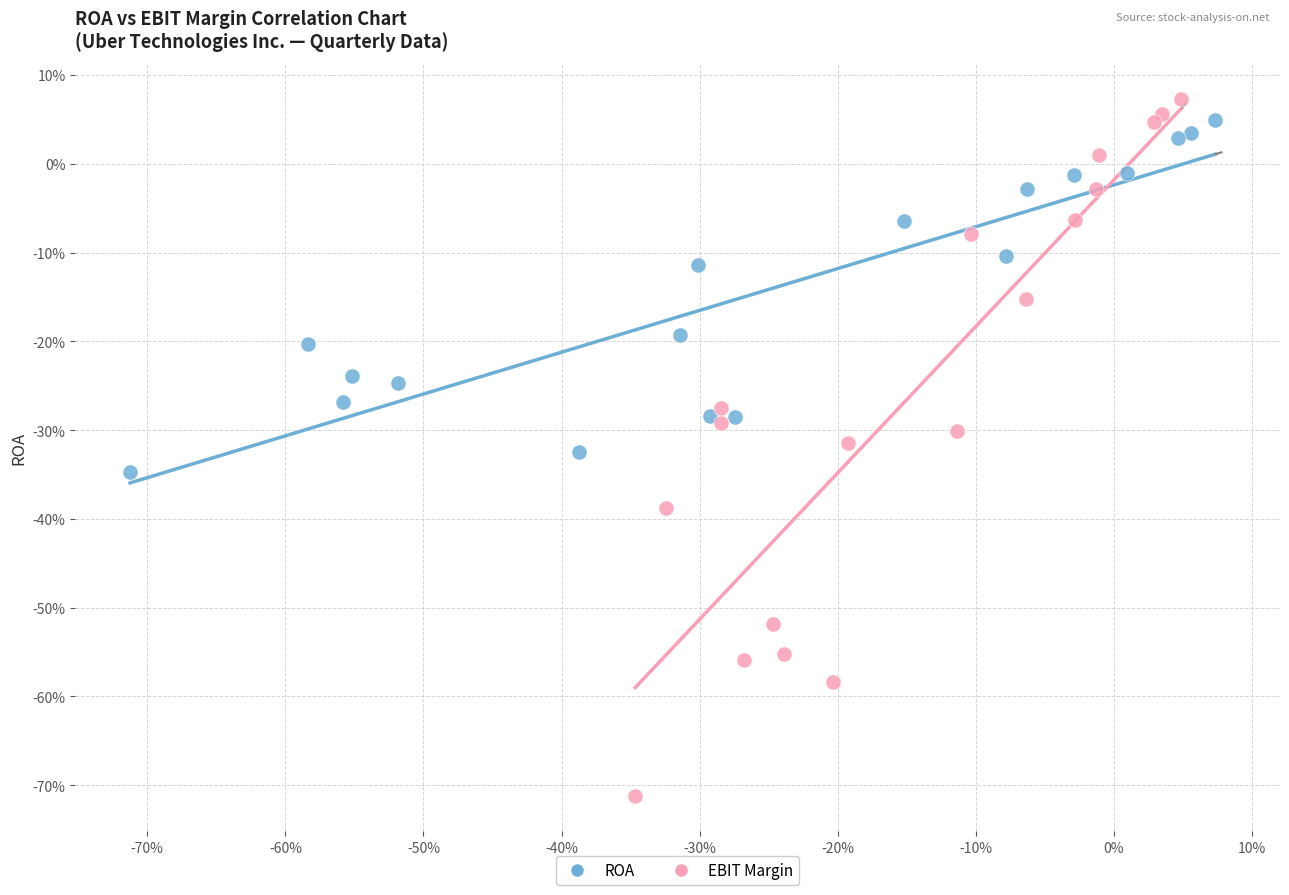

Which series contains the highest Y value?

EBIT Margin